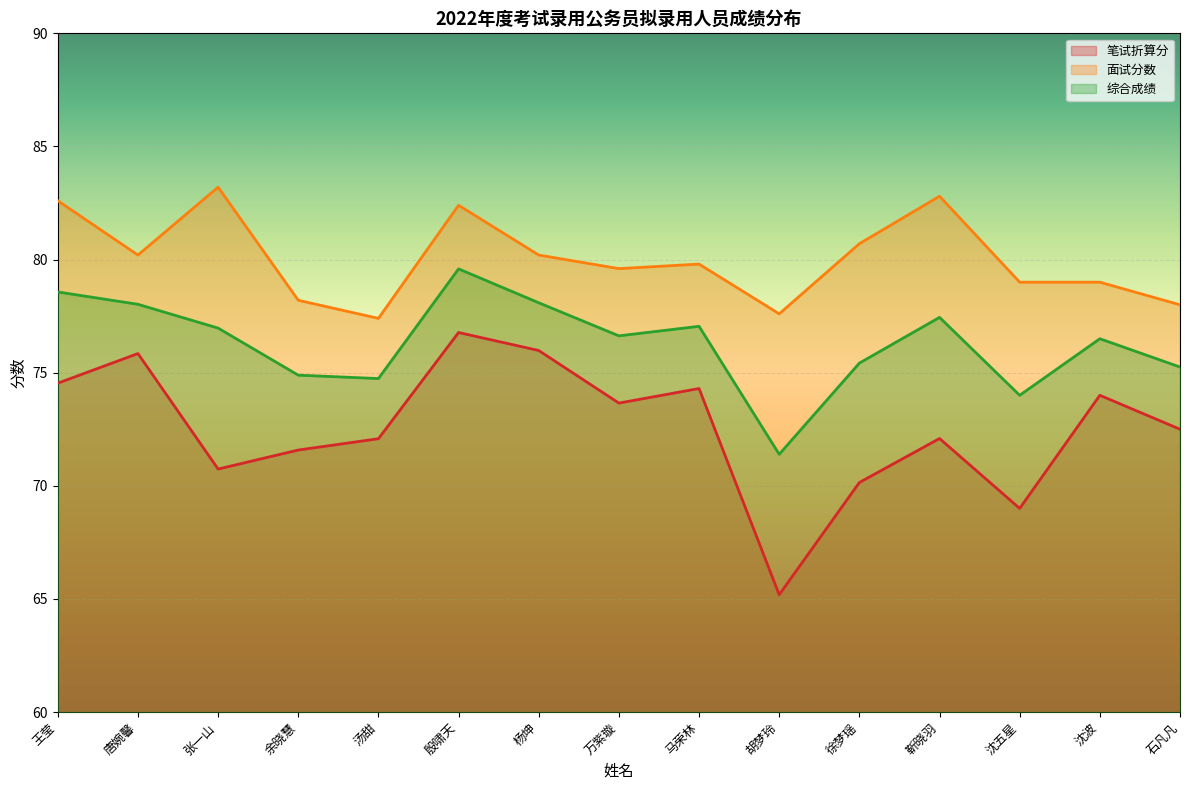

How many series are shown in this chart?

3